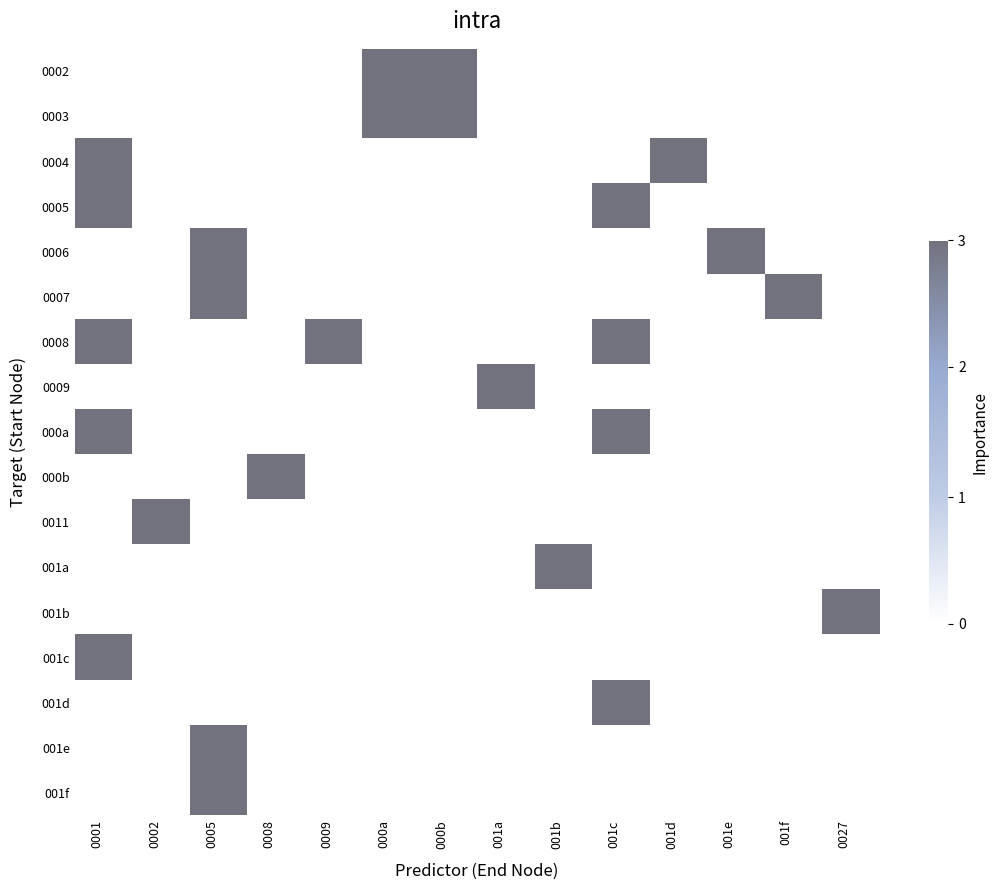

Which label corresponds to the largest value in the chart?

000a